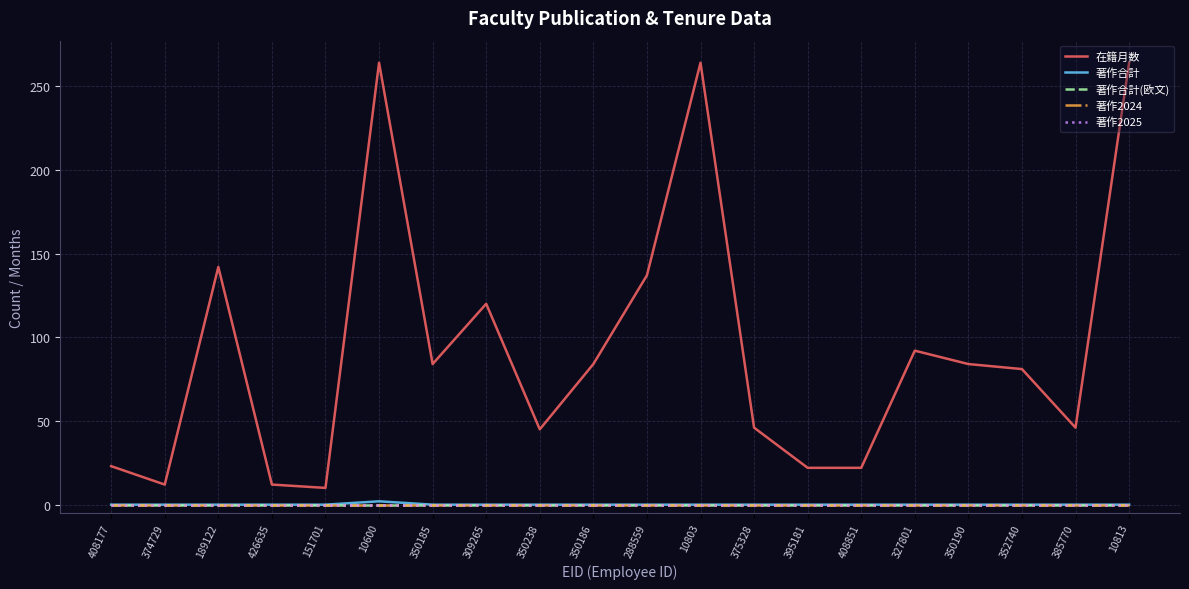

True or false: 著作合計(欧文) and 在籍月数 intersect in this chart.

False